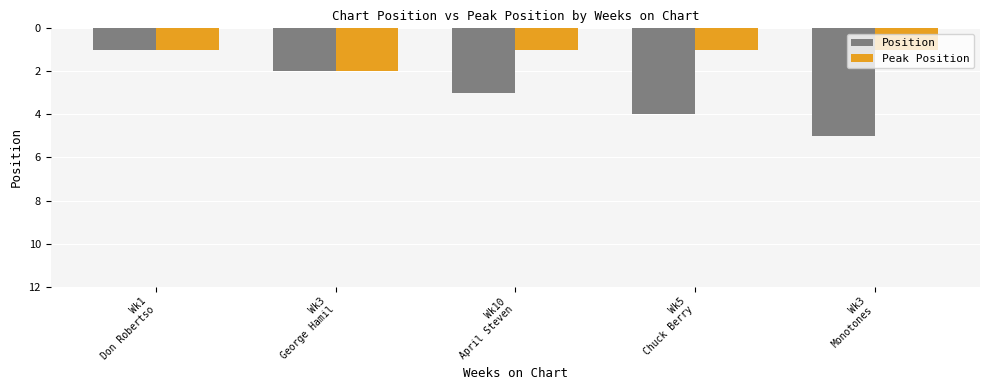

What is the greatest value displayed?

5